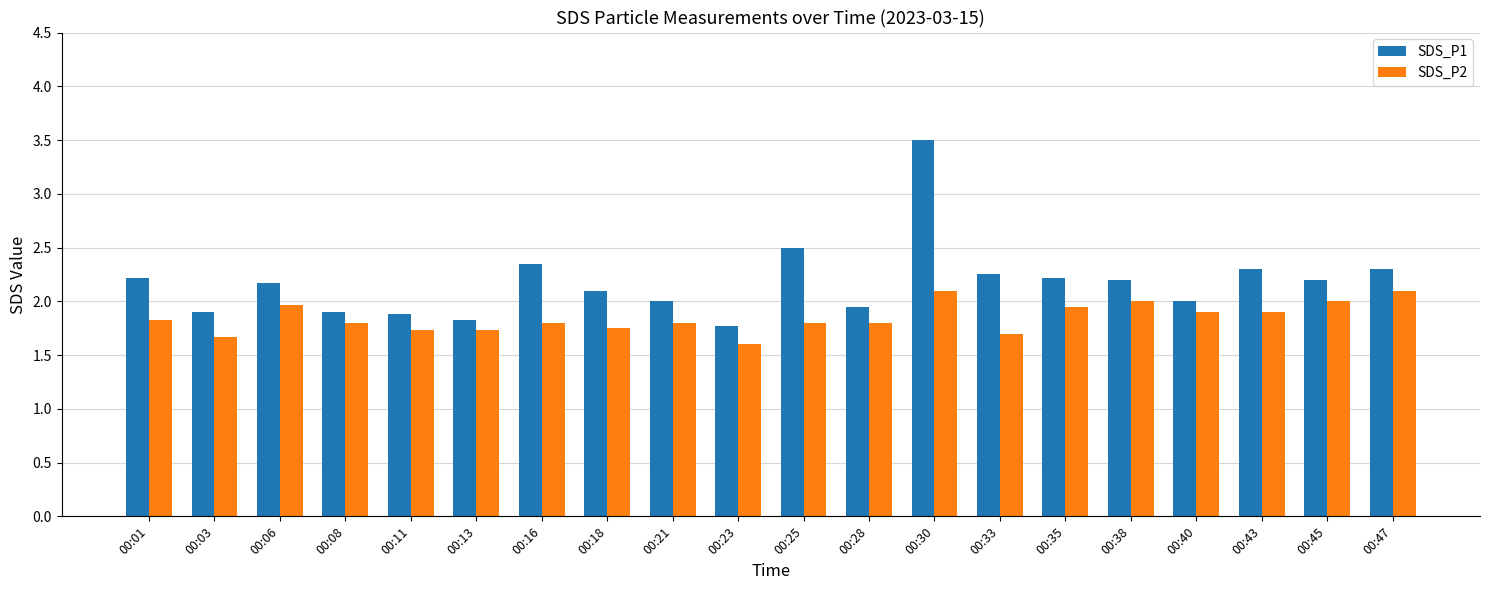

What is the sum of the SDS_P2 values at 00:08 and 00:06?

3.8